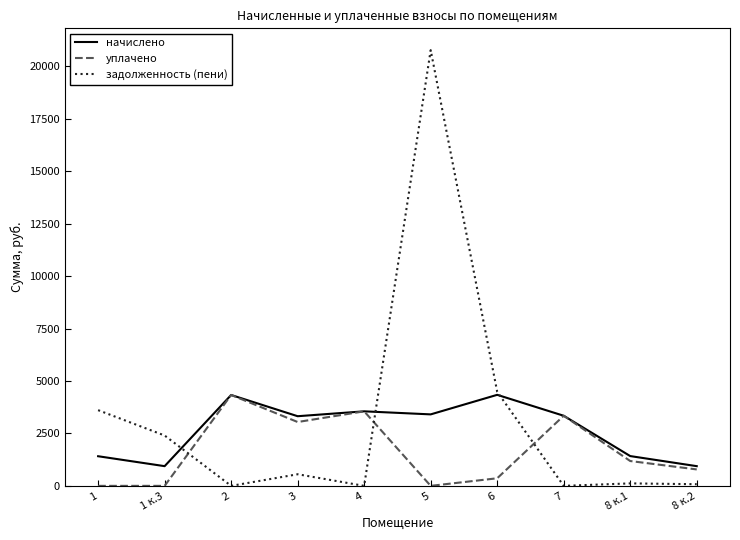

What is the greatest value displayed?

20780.4